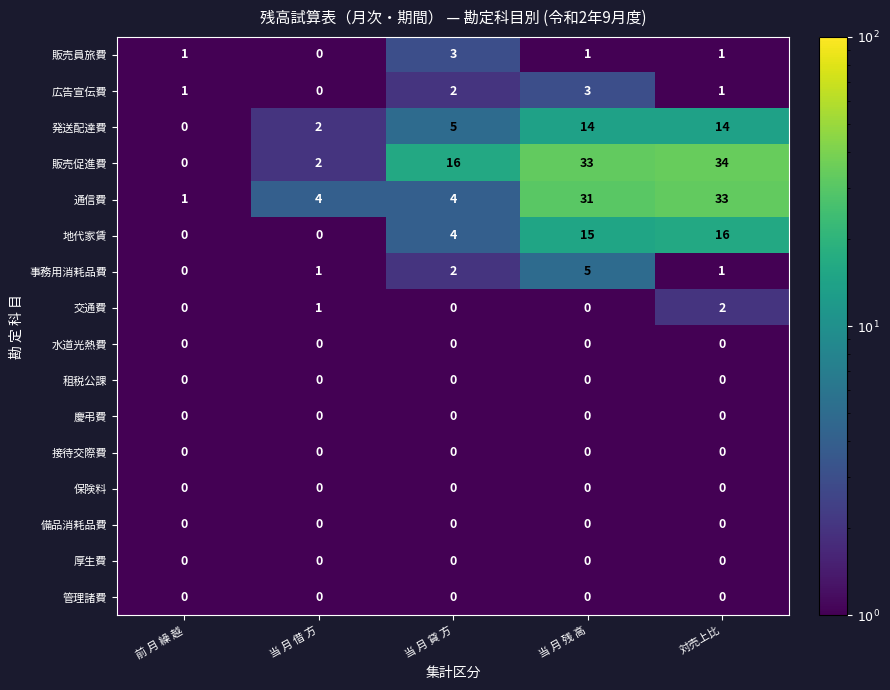

What is the spread (max minus min) of values at 当 月 残 高?

33